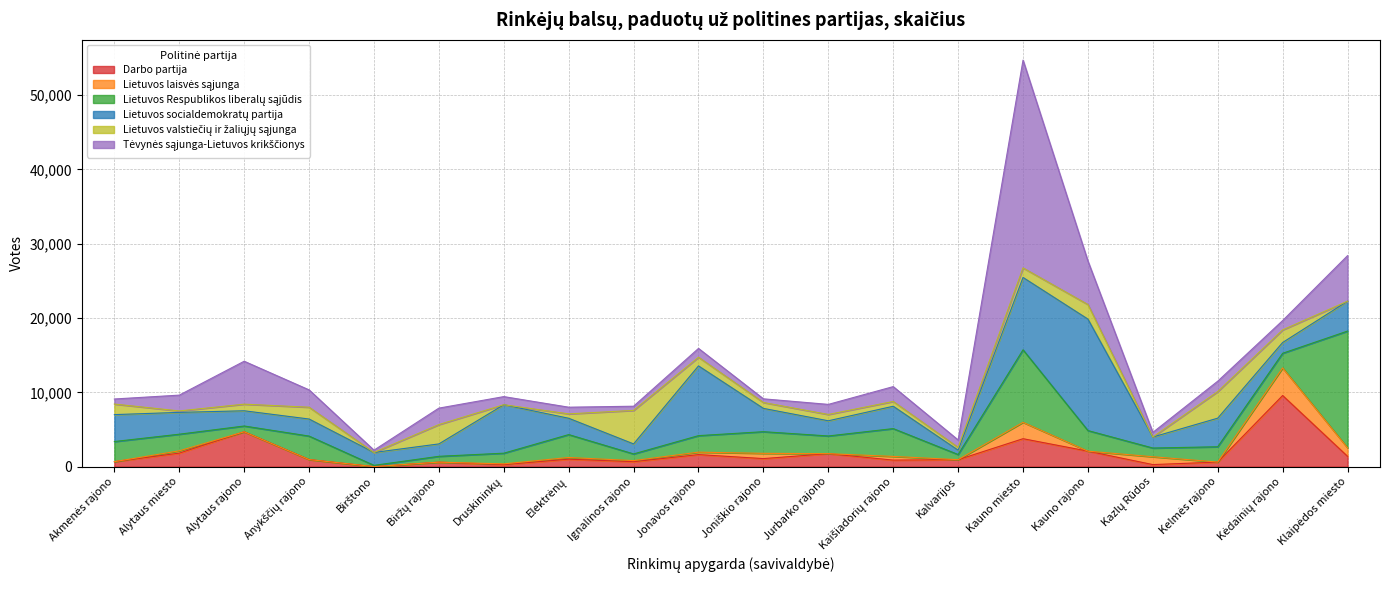

Where does the Lietuvos socialdemokratų partija series first go above 2937?

Akmenės rajono